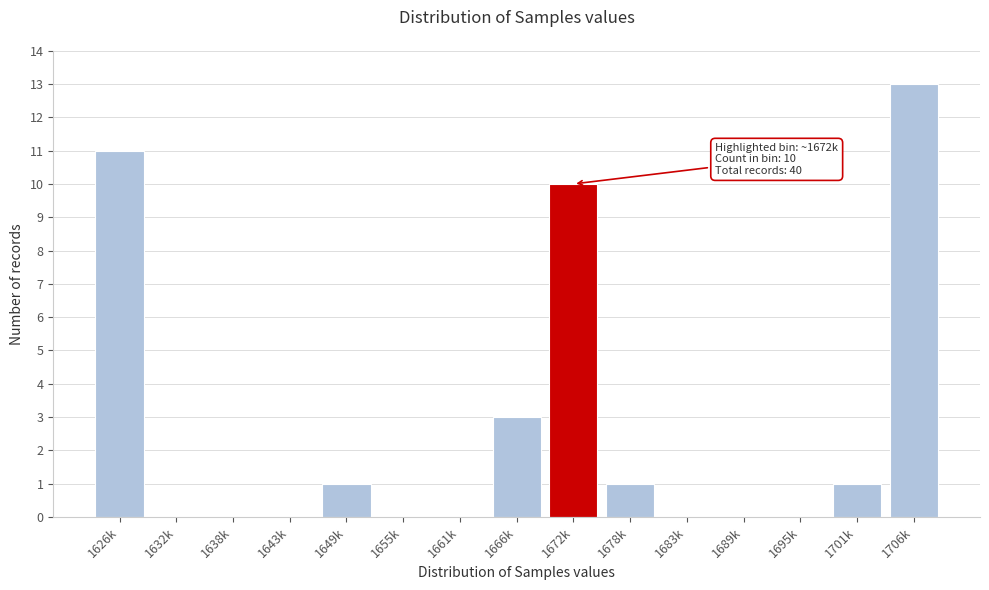

Reading left to right, what are all the values shown in this chart?

1626k=11	1632k=0	1638k=0	1643k=0	1649k=1	1655k=0	1661k=0	1666k=3	1672k=10	1678k=1	1683k=0	1689k=0	1695k=0	1701k=1	1706k=13